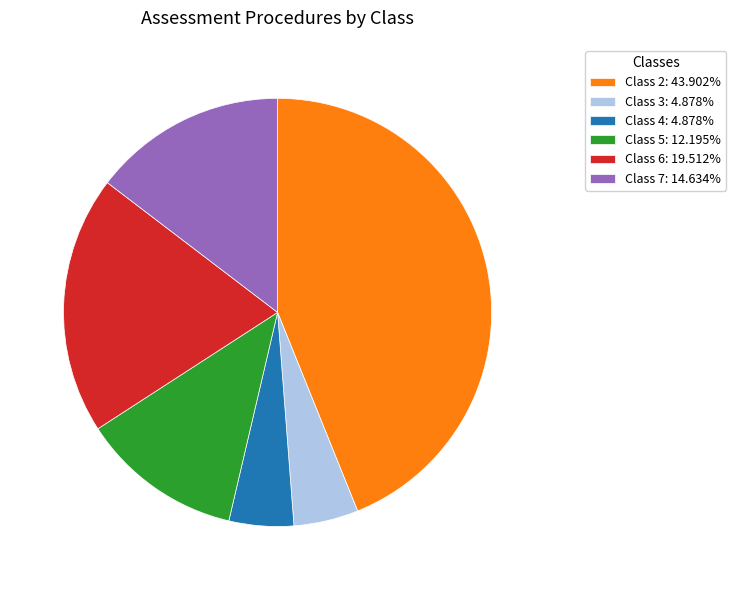

Is Class 5: 12.195% the majority of the pie?

No